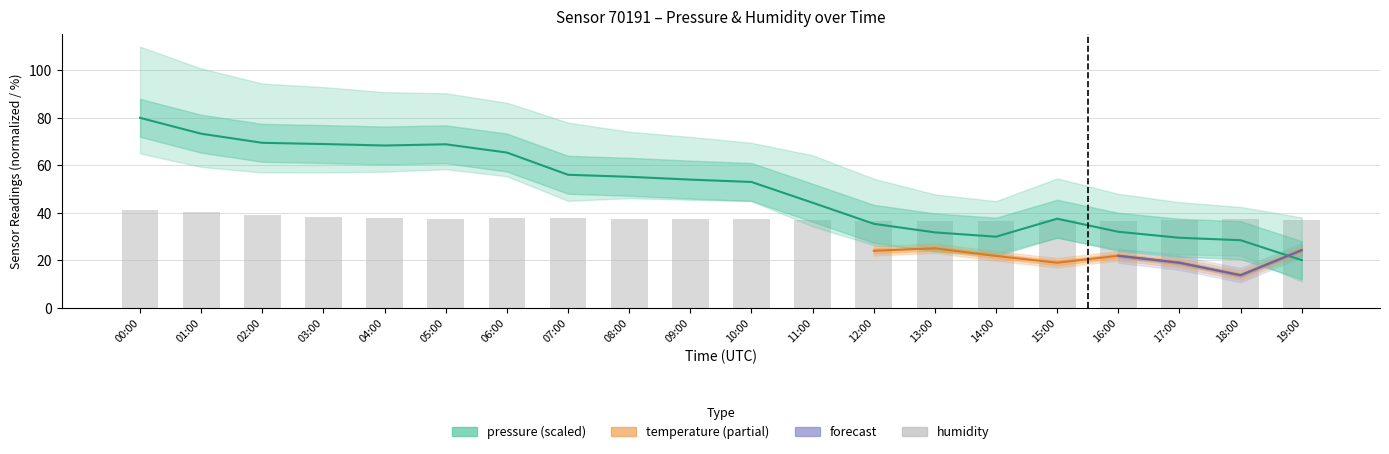

What is the average value of the pressure series?

50.0